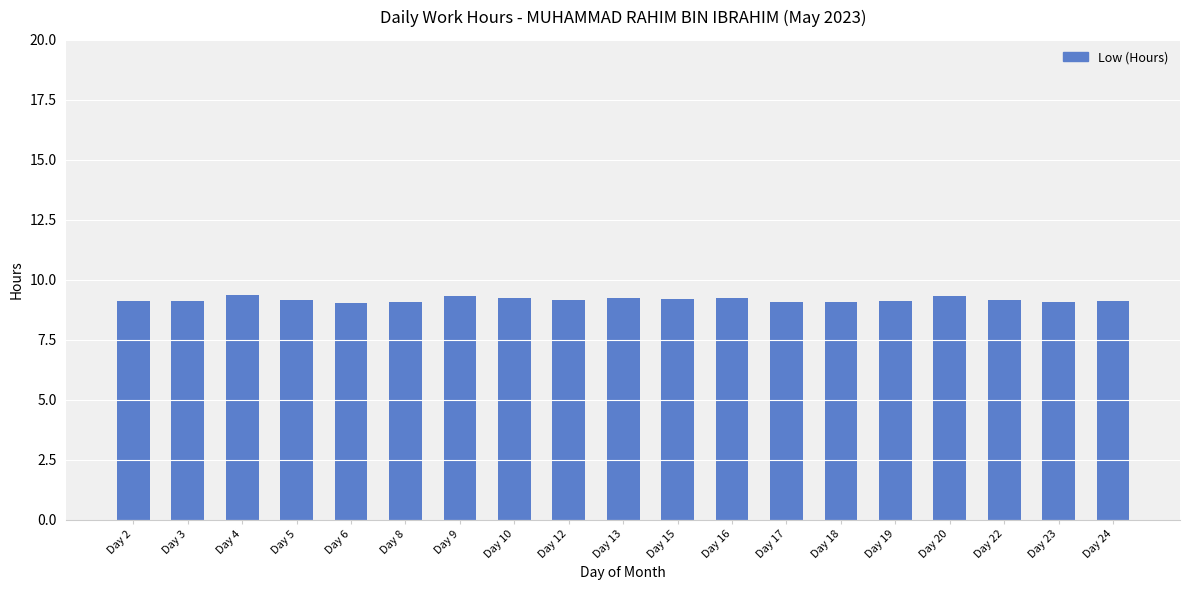

What is the difference between the values at Day 16 and Day 9?

0.1